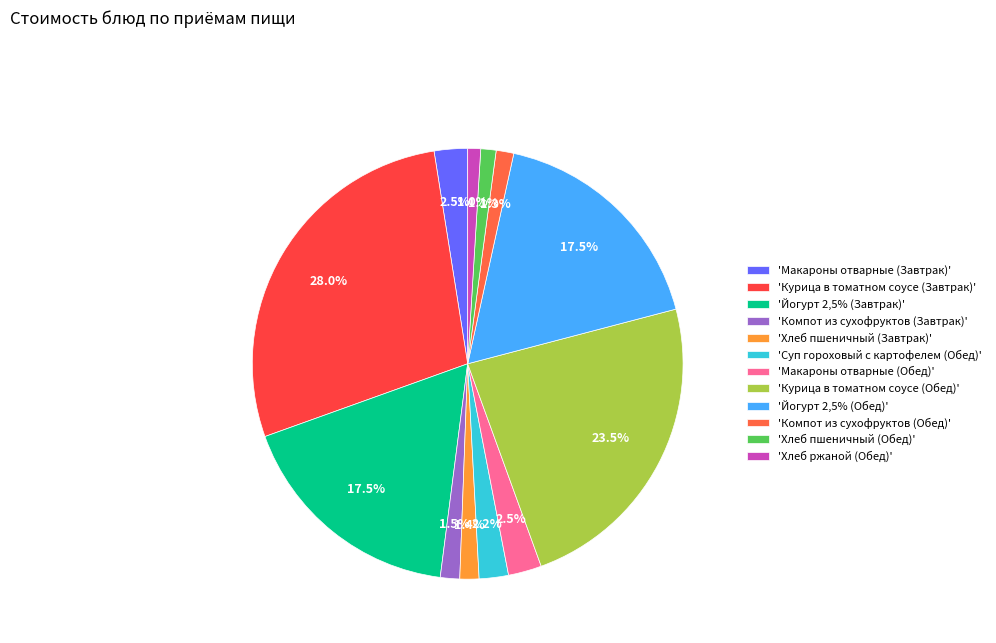

How many slices are in this pie chart?

12